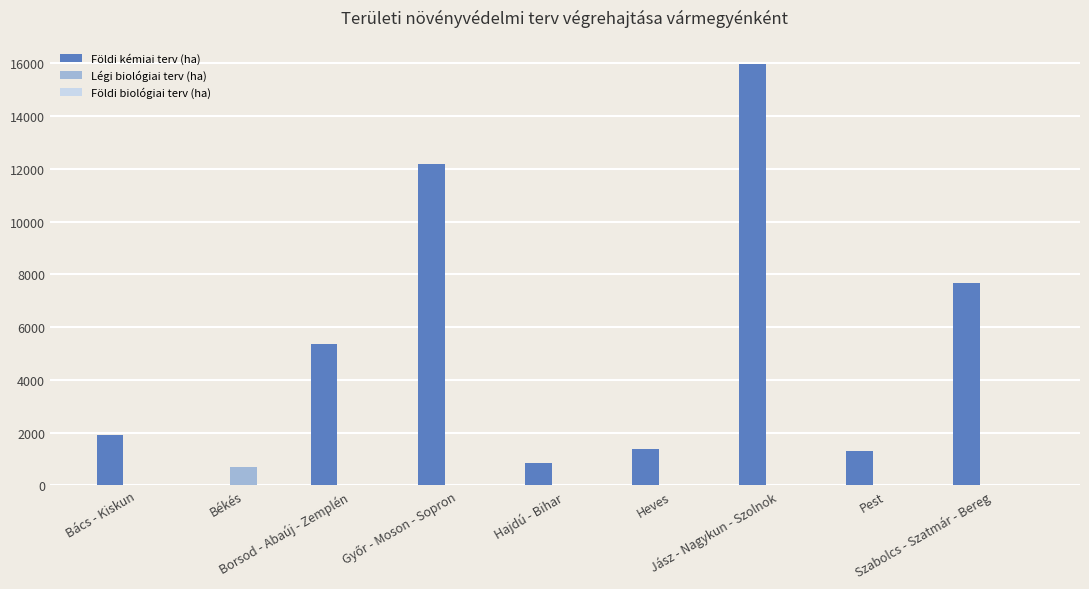

Does the chart contain stacked bars?

No